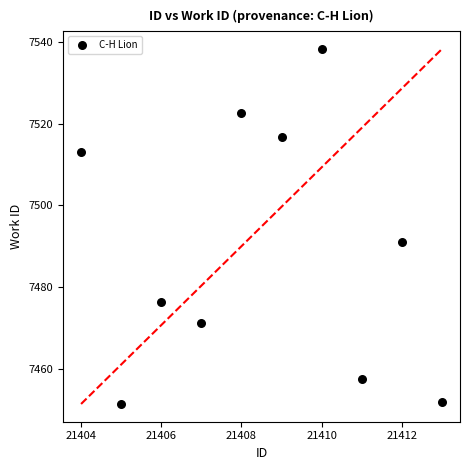

What Y value in the scatter plot is closest to 7494?

7491.2